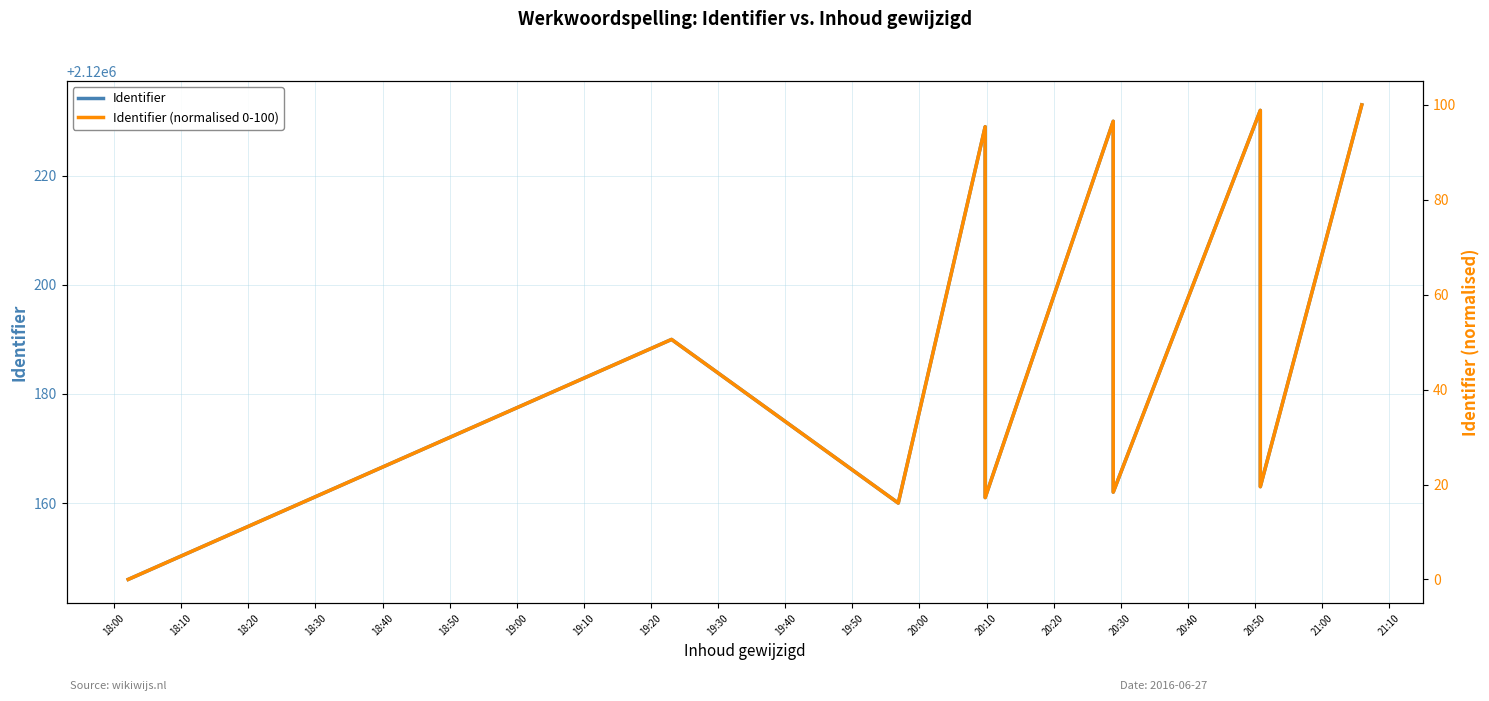

How many interior local valleys does the Identifier series have?

4